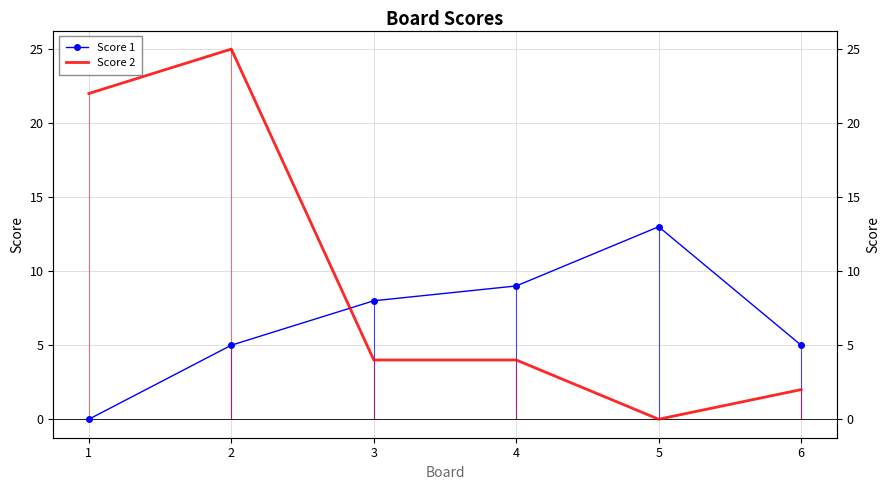

Which series changed the most between 1 and 2?

Score 1